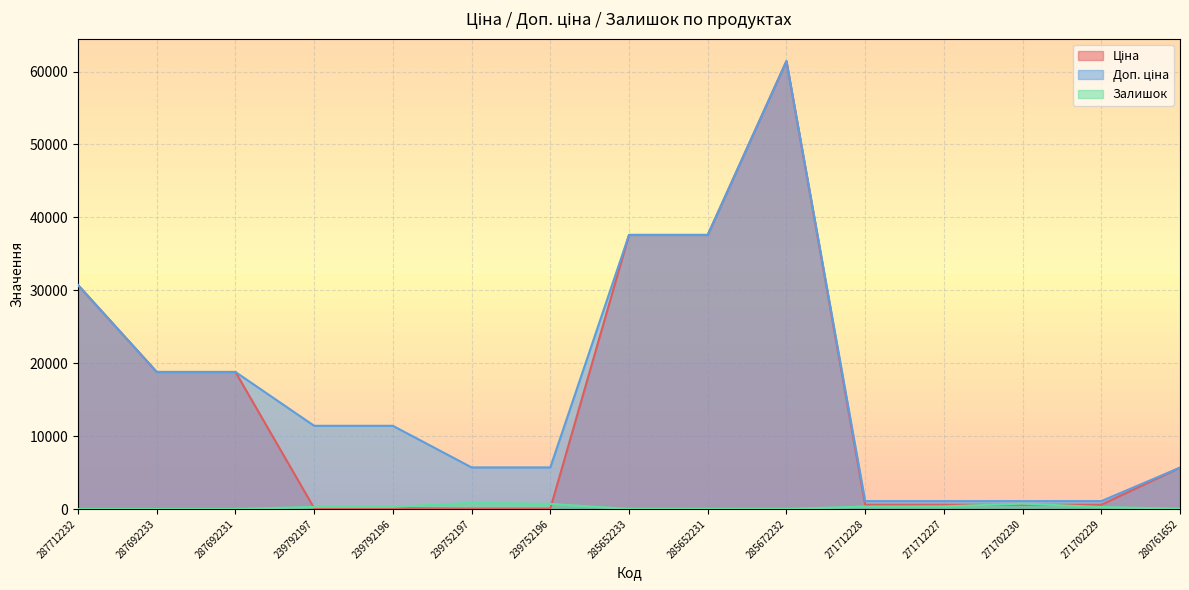

The Доп. ціна series shows 18796.8 at 287692233. True or false?

True